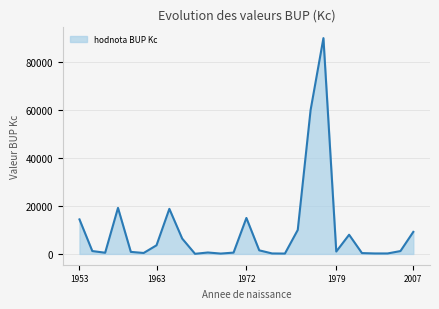

How many points are higher than both their immediate neighbors (excluding endpoints)?

7